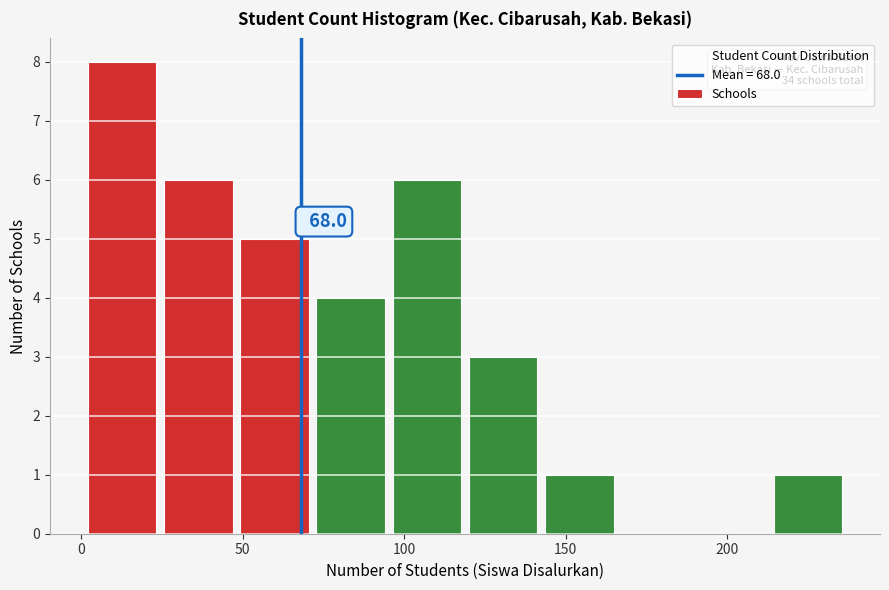

Which range on the x-axis has the tallest bar?

0 to 25